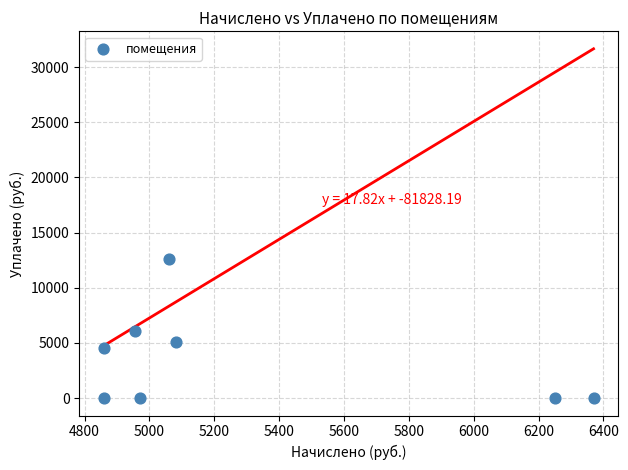

What is the average Y value?

3529.9